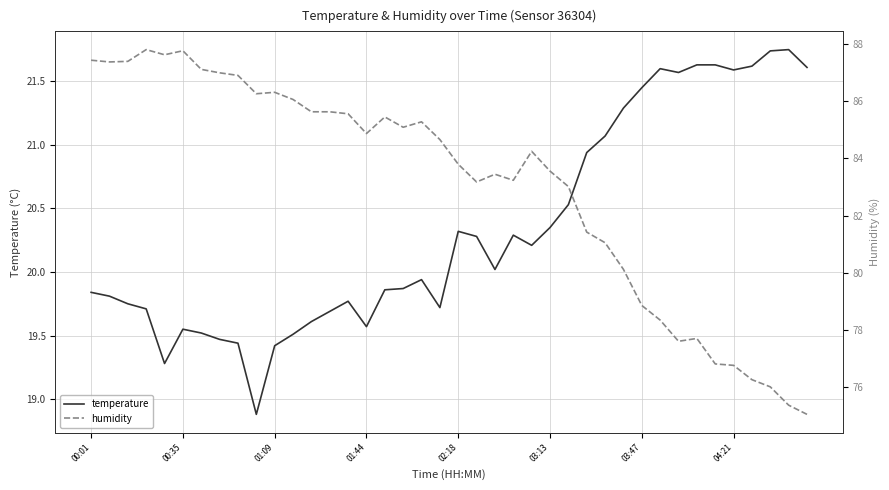

Rank the series by their maximum value, from highest to lowest.

humidity, temperature